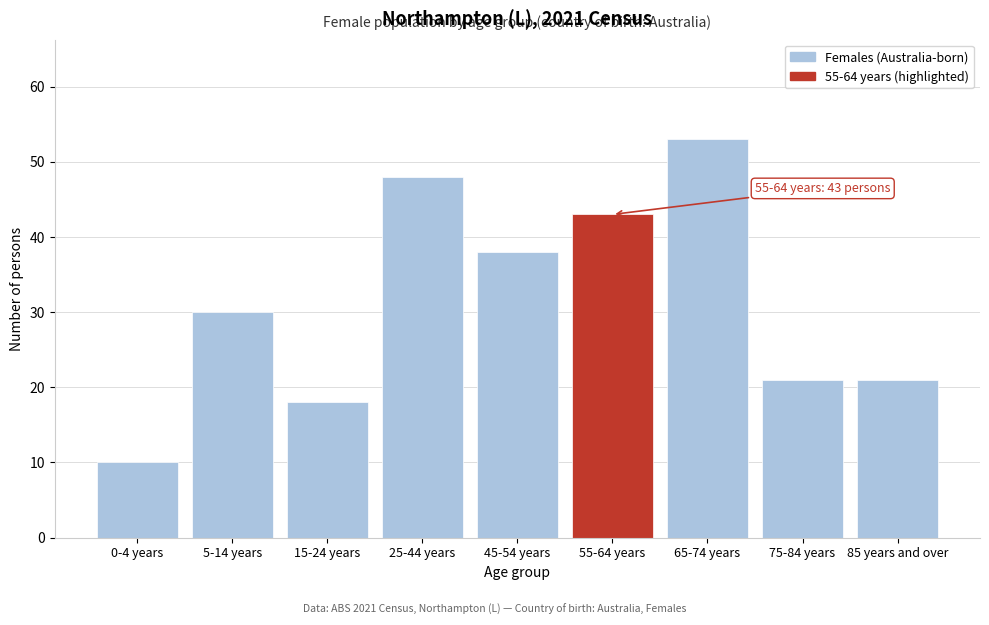

Reading right to left, what are all the values shown in this chart?

21	21	53	43	38	48	18	30	10